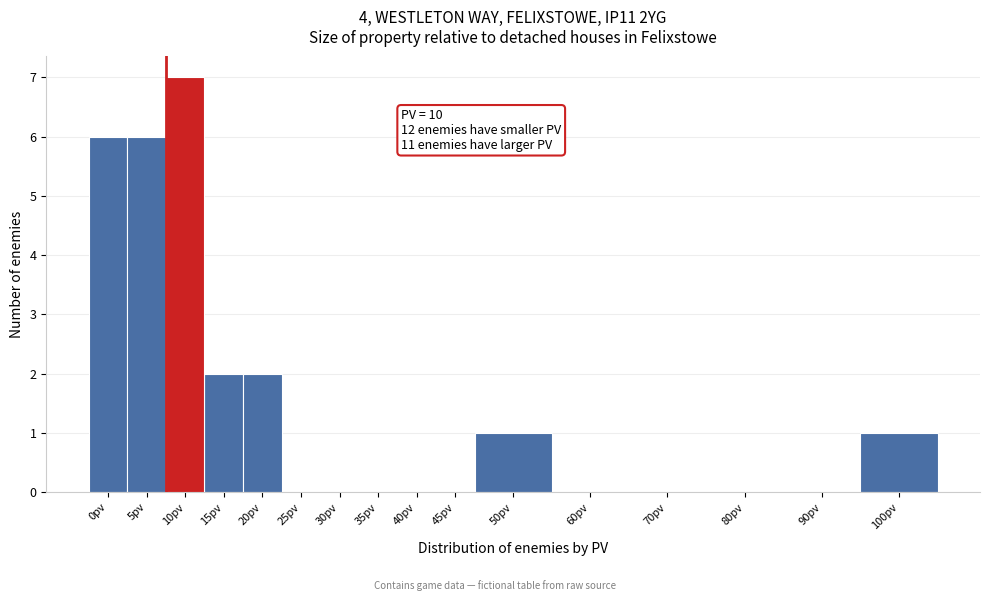

Reading left to right, what are all the values shown in this chart?

0pv=6	5pv=6	10pv=7	15pv=2	20pv=2	25pv=0	30pv=0	35pv=0	40pv=0	45pv=0	50pv=1	60pv=0	70pv=0	80pv=0	90pv=0	100pv=1